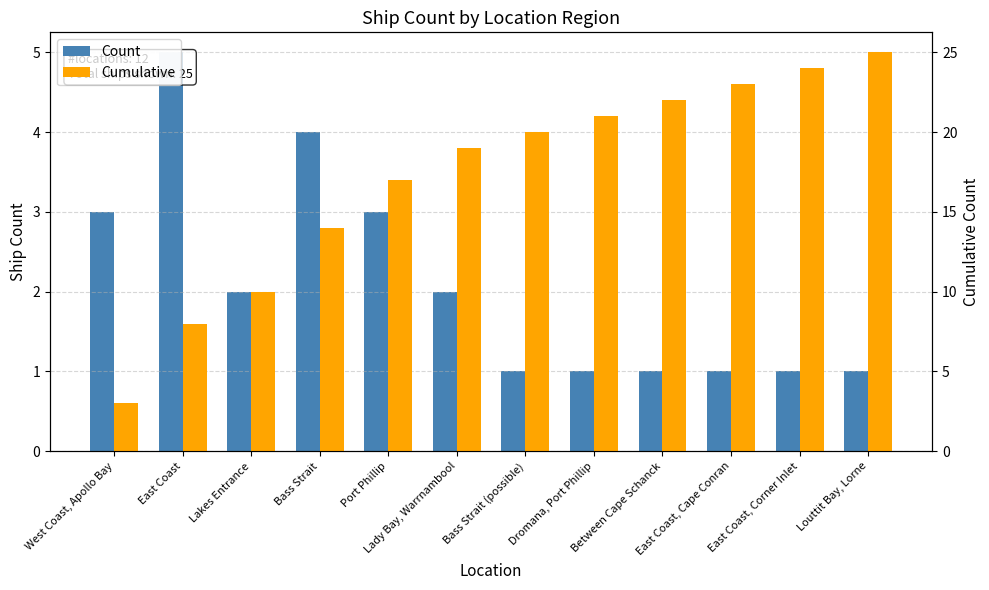

Which series changed the most between West Coast, Apollo Bay and Lady Bay, Warrnambool?

Cumulative